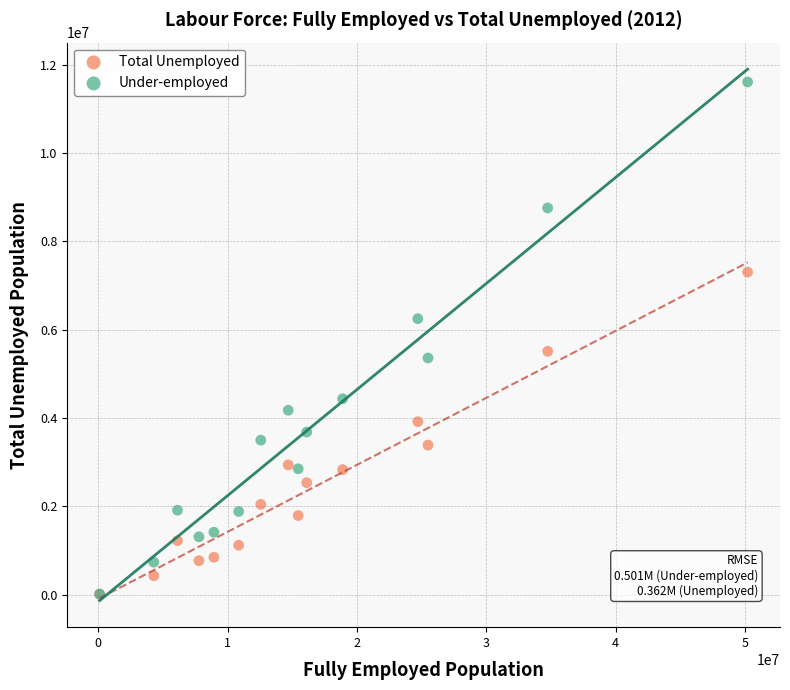

Which series reaches the maximum Y coordinate?

Under-employed